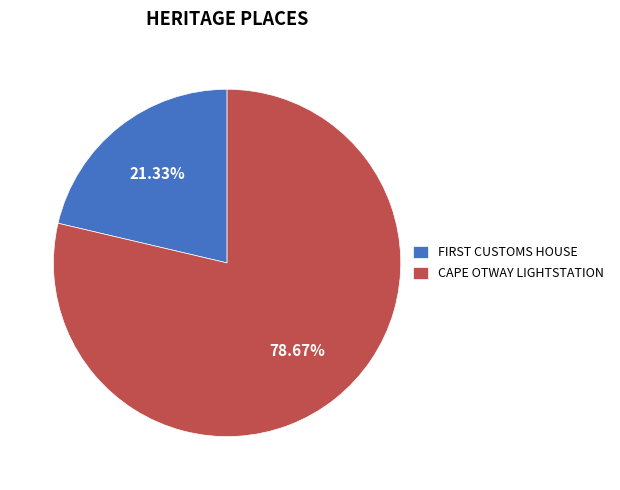

What is the majority slice?

CAPE OTWAY LIGHTSTATION